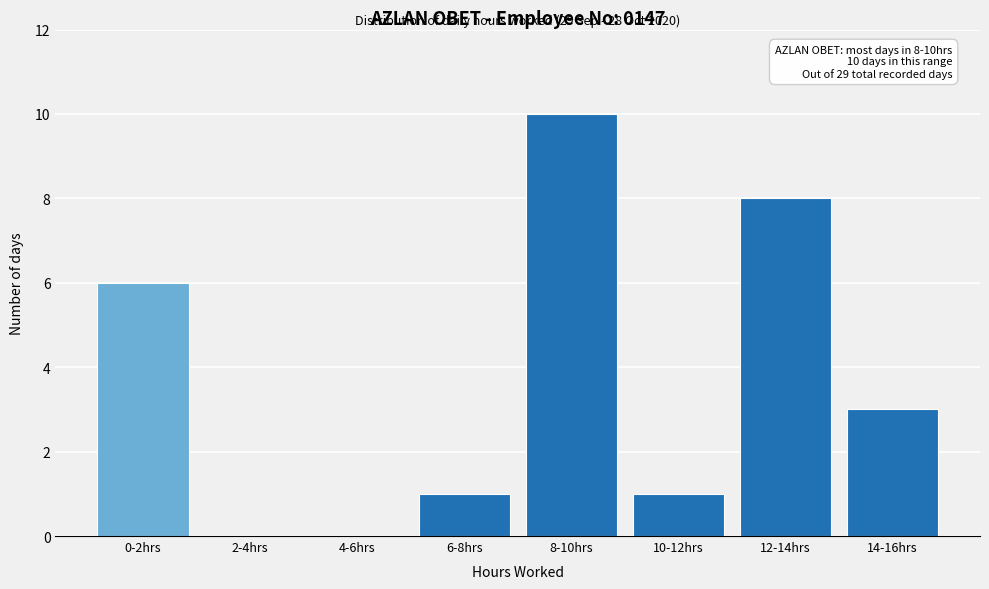

Reading left to right, what are all the values shown in this chart?

0-2hrs=6	2-4hrs=0	4-6hrs=0	6-8hrs=1	8-10hrs=10	10-12hrs=1	12-14hrs=8	14-16hrs=3